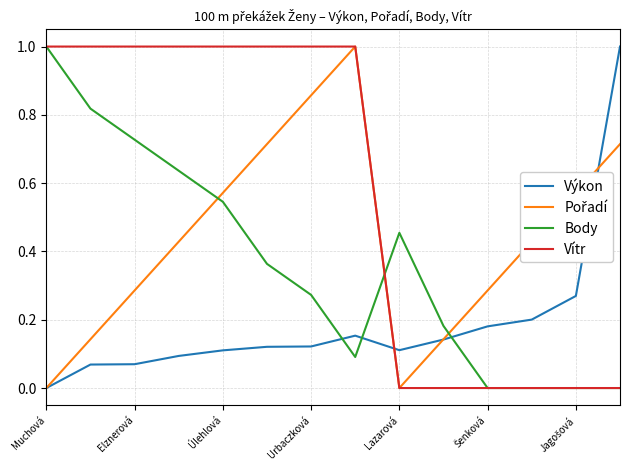

What is the highest value of the Vítr series?

1.0